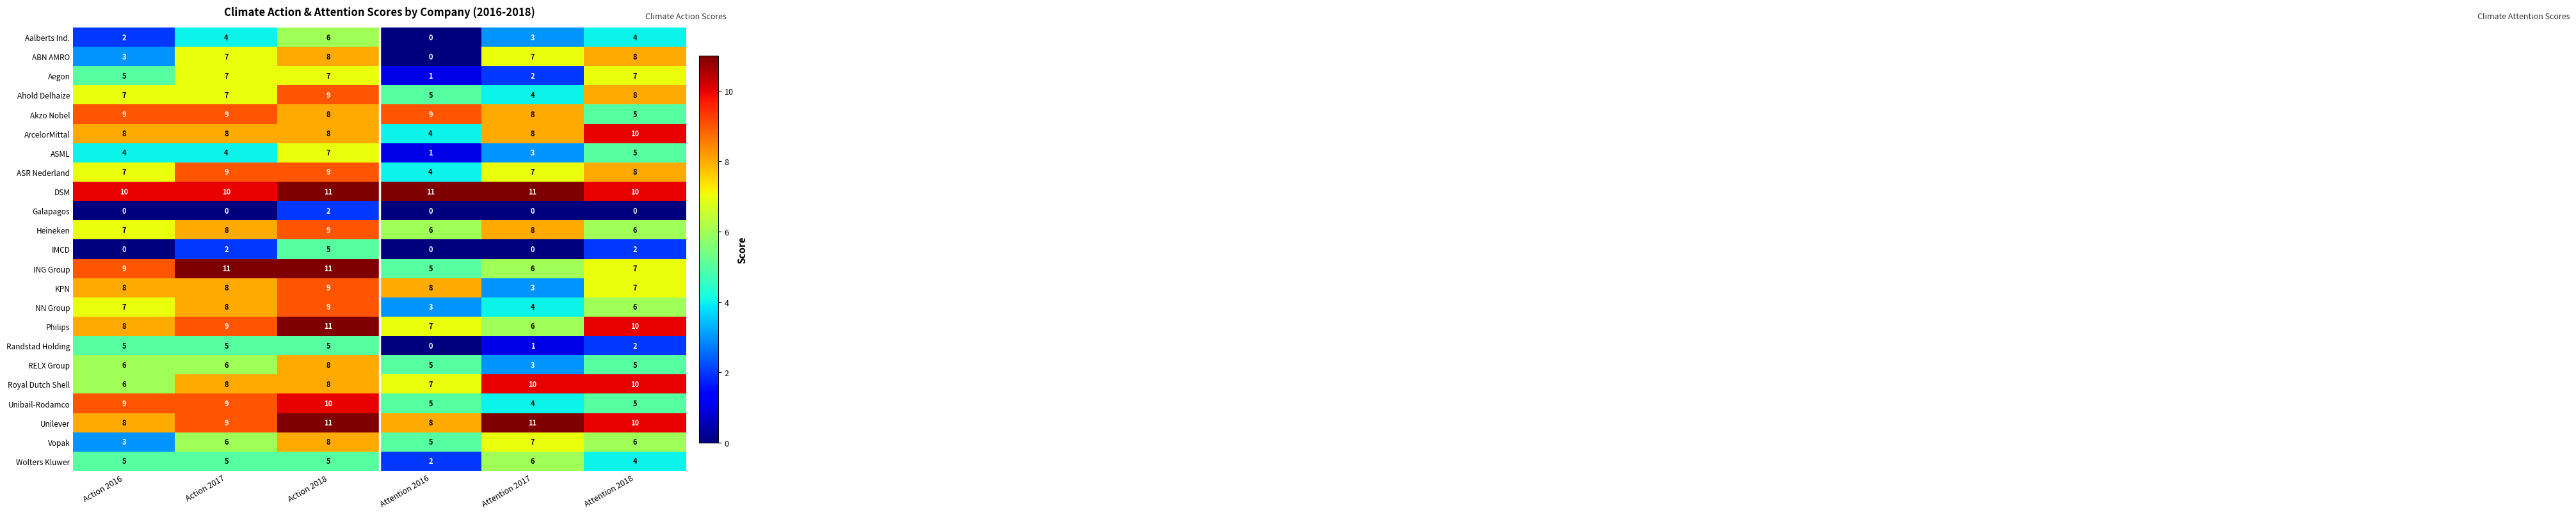

What is the sum of the Vopak values at Action 2016 and Action 2017?

9